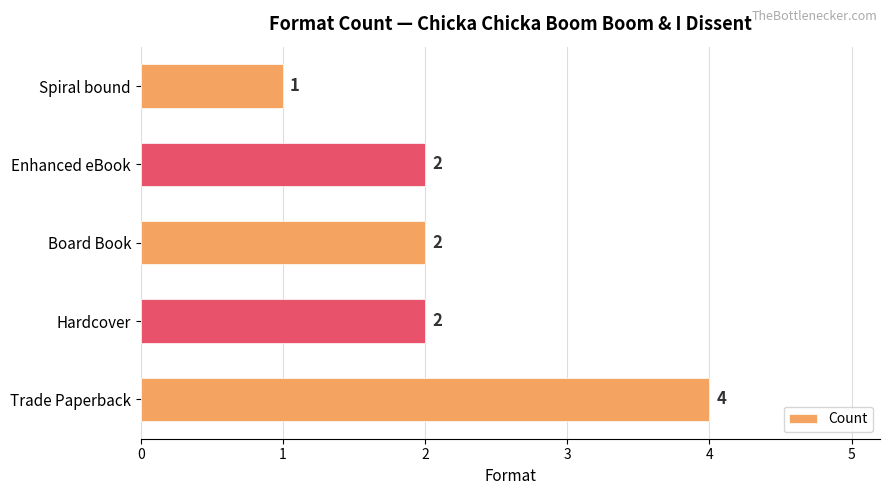

Count the values in the range 2 to 3.

3